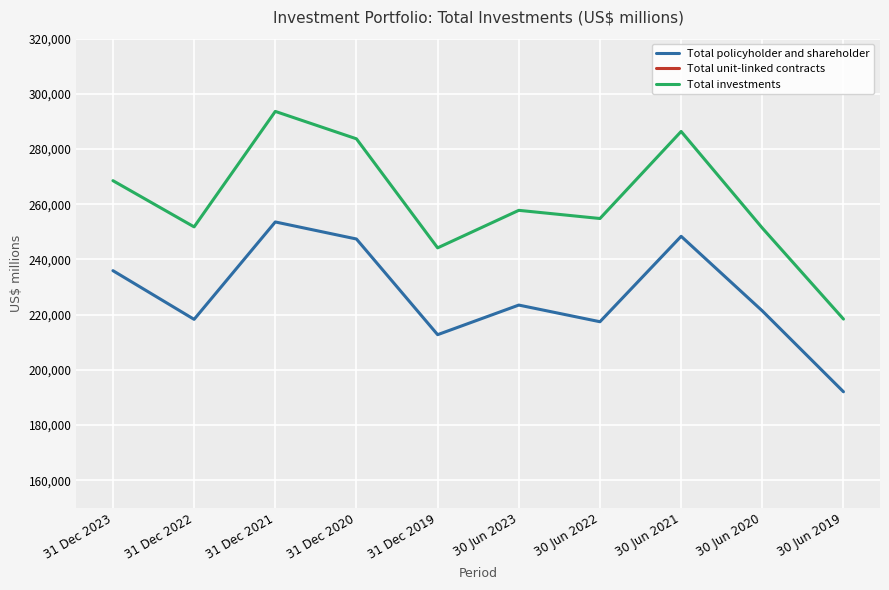

What is the value of the Total investments point at the 3rd from the left?

293644